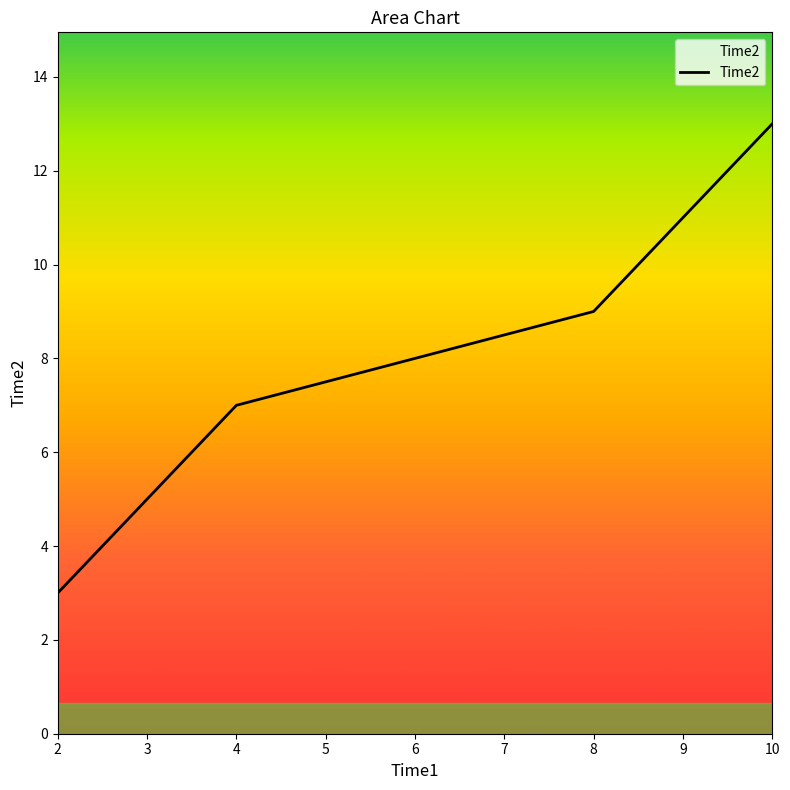

Approximately how many times larger is the value at 6 compared to 10?

0.6